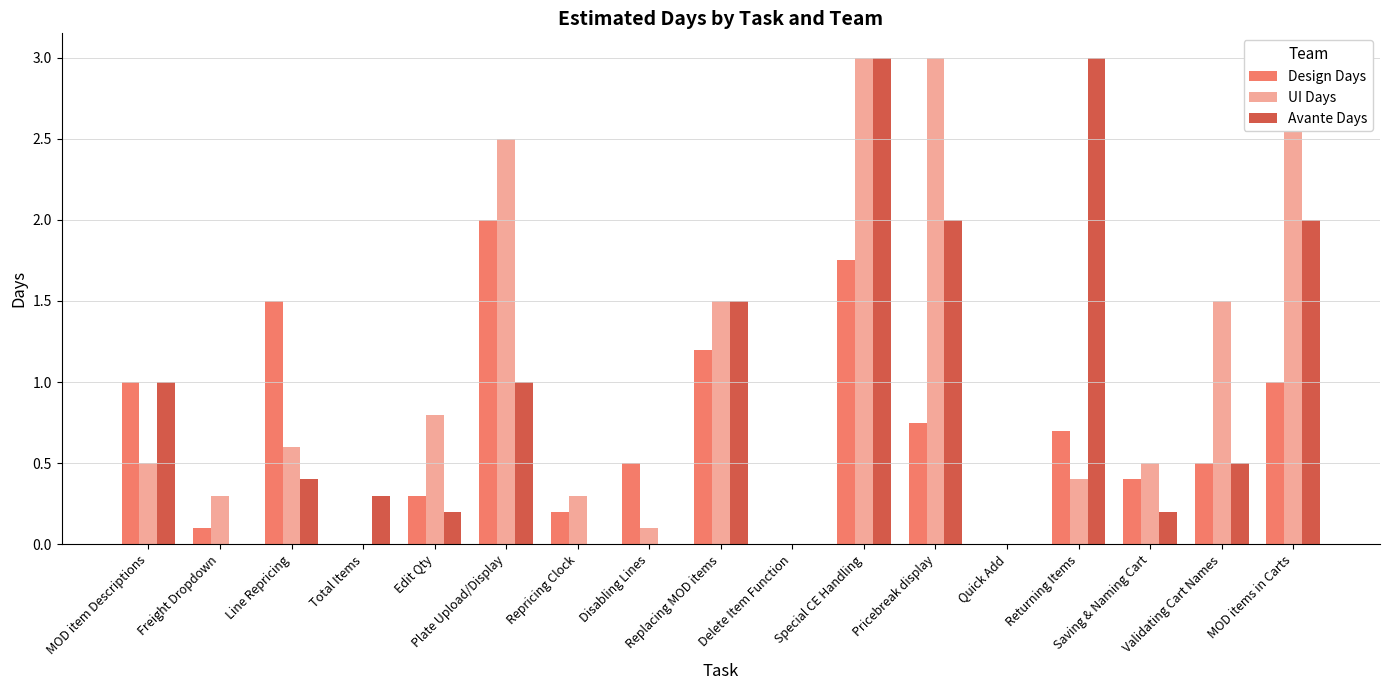

What is the label of the 3rd bar from the left?

Line Repricing